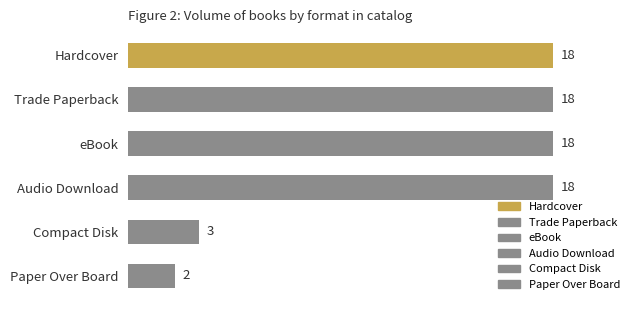

What is the approximate value at eBook, to the nearest 5?

20